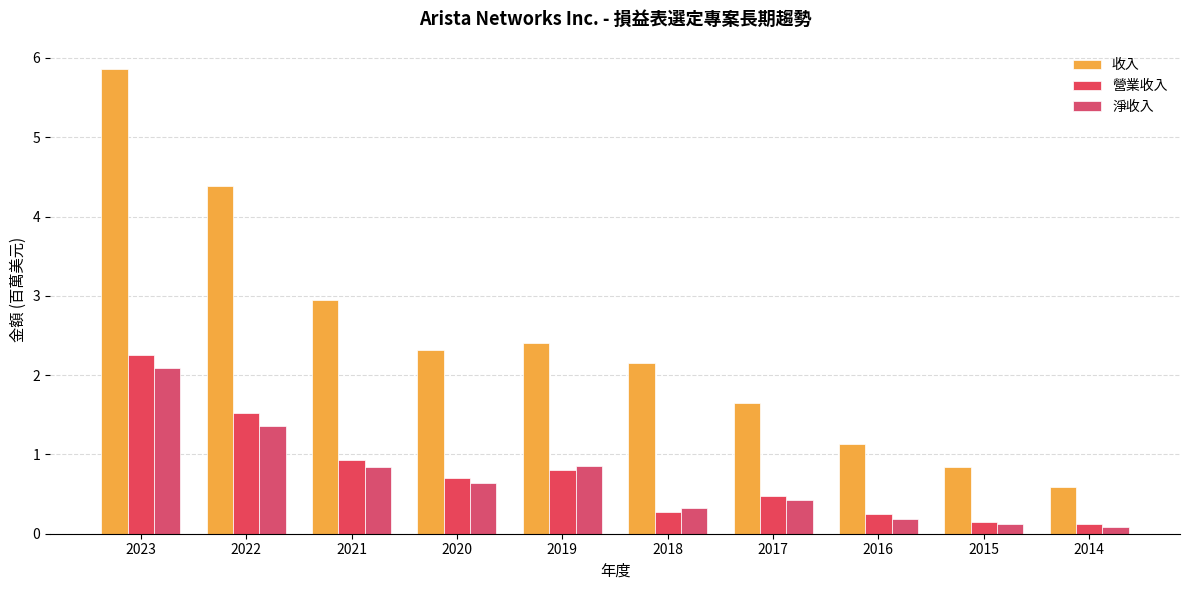

Reading left to right, extract all data points from this chart.

收入: 5.9	4.4	2.9	2.3	2.4	2.2	1.6	1.1	0.8	0.6
營業收入: 2.3	1.5	0.9	0.7	0.8	0.3	0.5	0.2	0.1	0.1
淨收入: 2.1	1.4	0.8	0.6	0.9	0.3	0.4	0.2	0.1	0.1